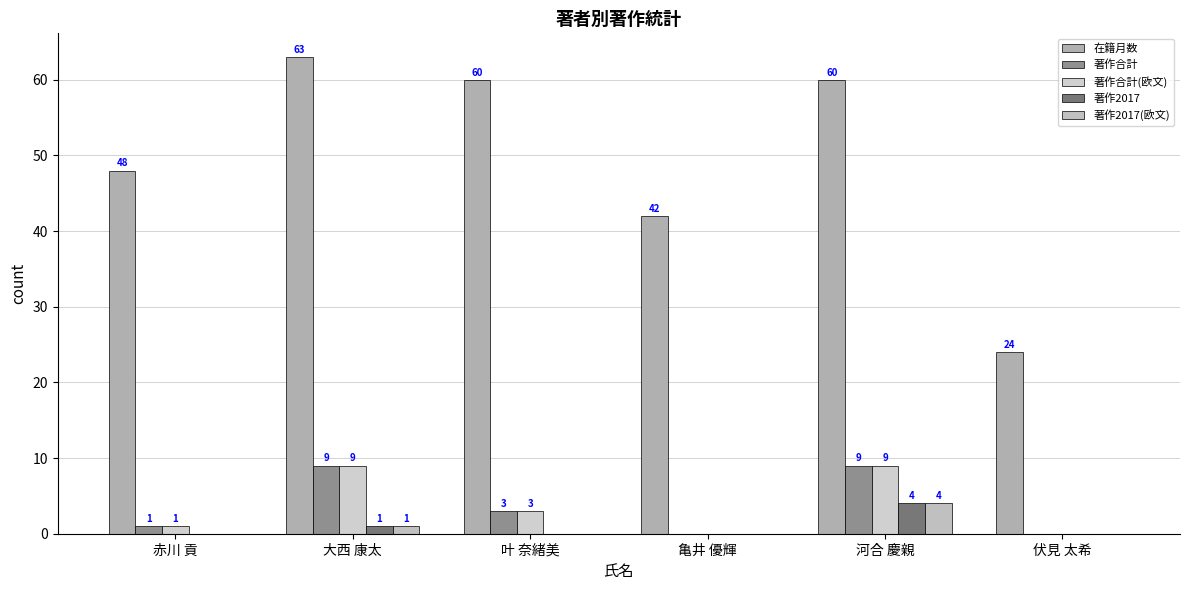

How many groups of bars are there?

6